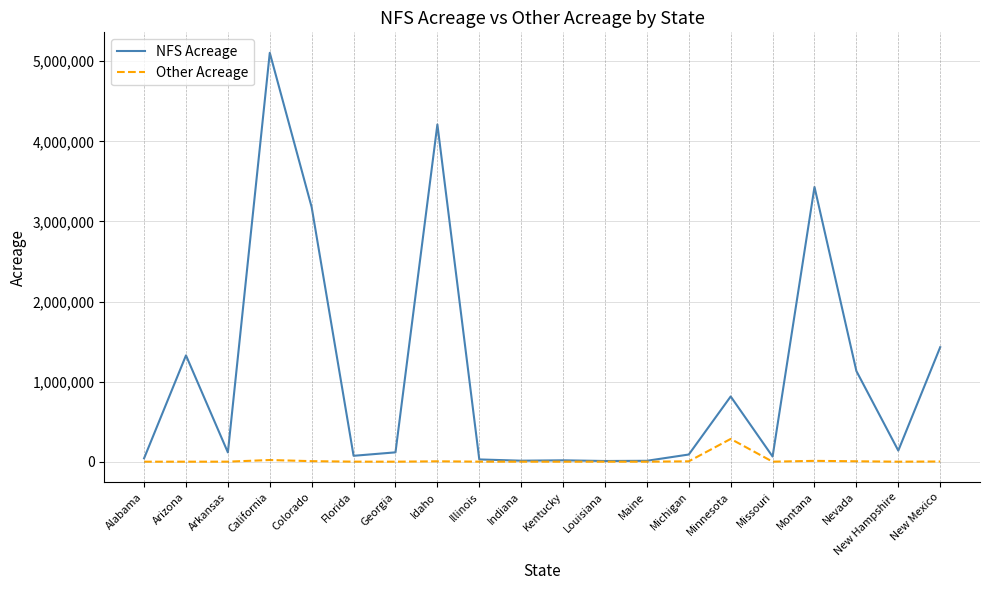

The NFS Acreage series shows 5106337 at California. True or false?

True